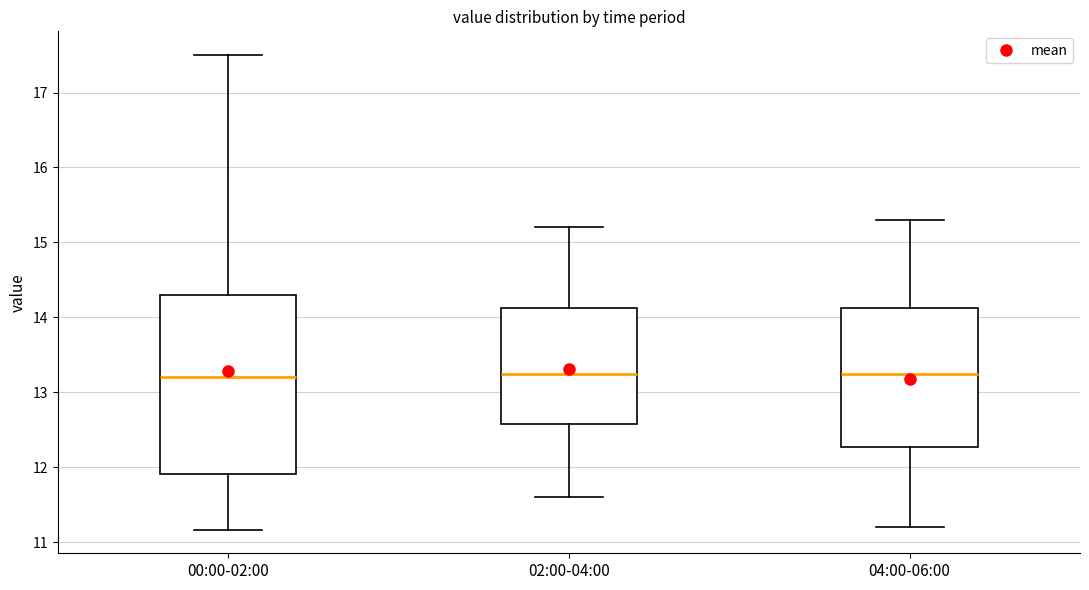

Which box is the tallest, from its lower edge to its upper edge?

00:00-02:00